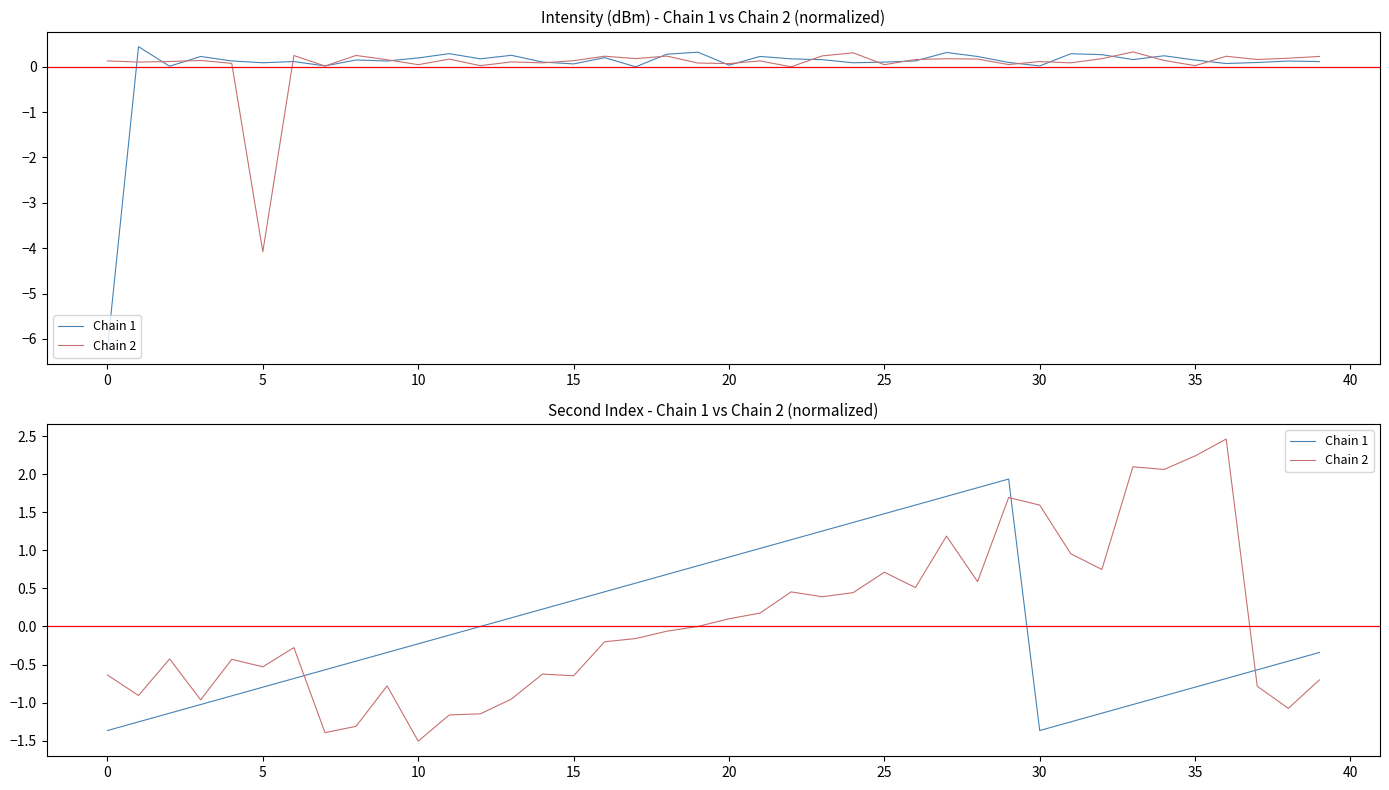

What is the difference between the second highest and second lowest values in the Chain 2 series?

3.6